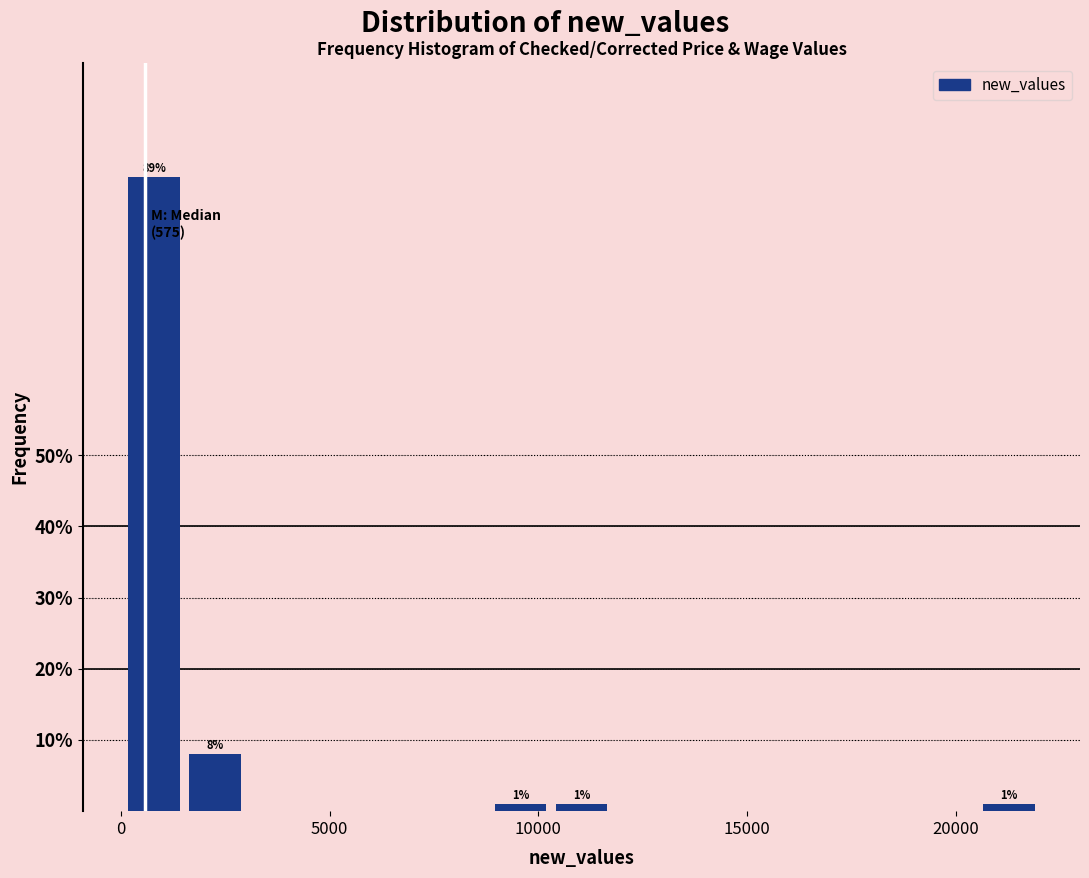

Around what value on the x-axis is the tallest bar? Give the approximate position of its centre, as read against the axis.

1000